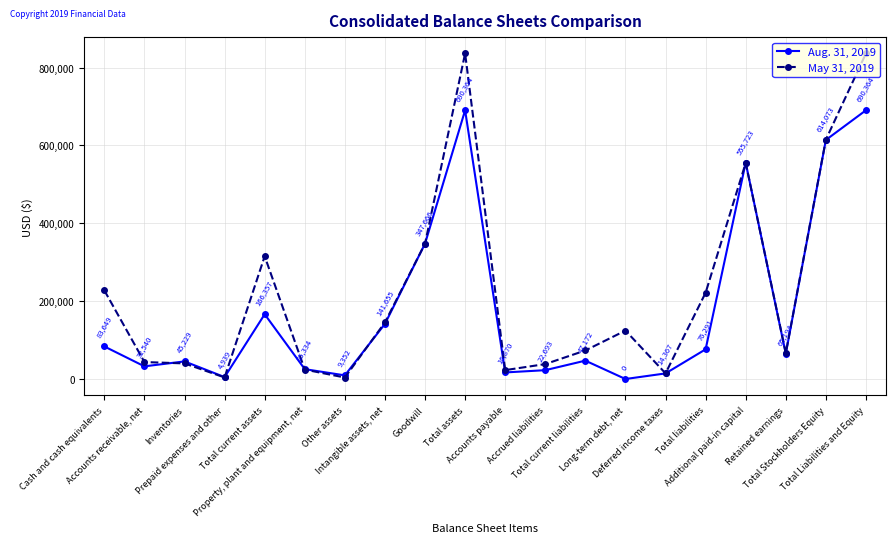

What position from the left is Property, plant and equipment, net?

6